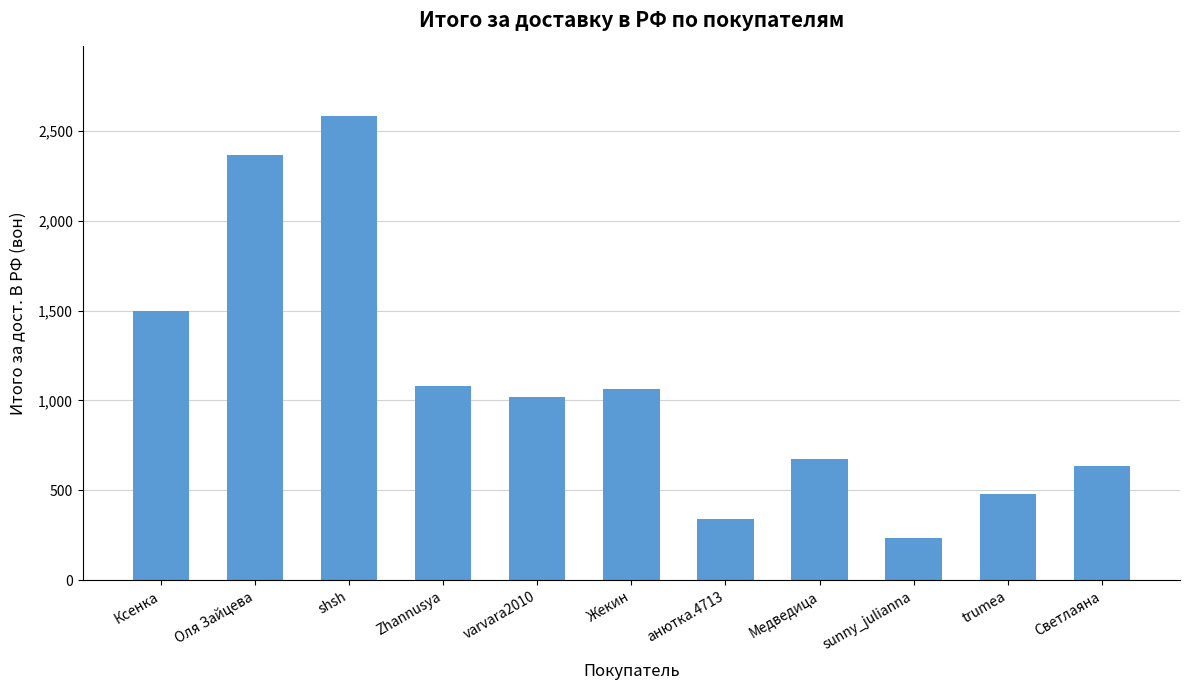

What is the minimum value shown in the chart?

235.0